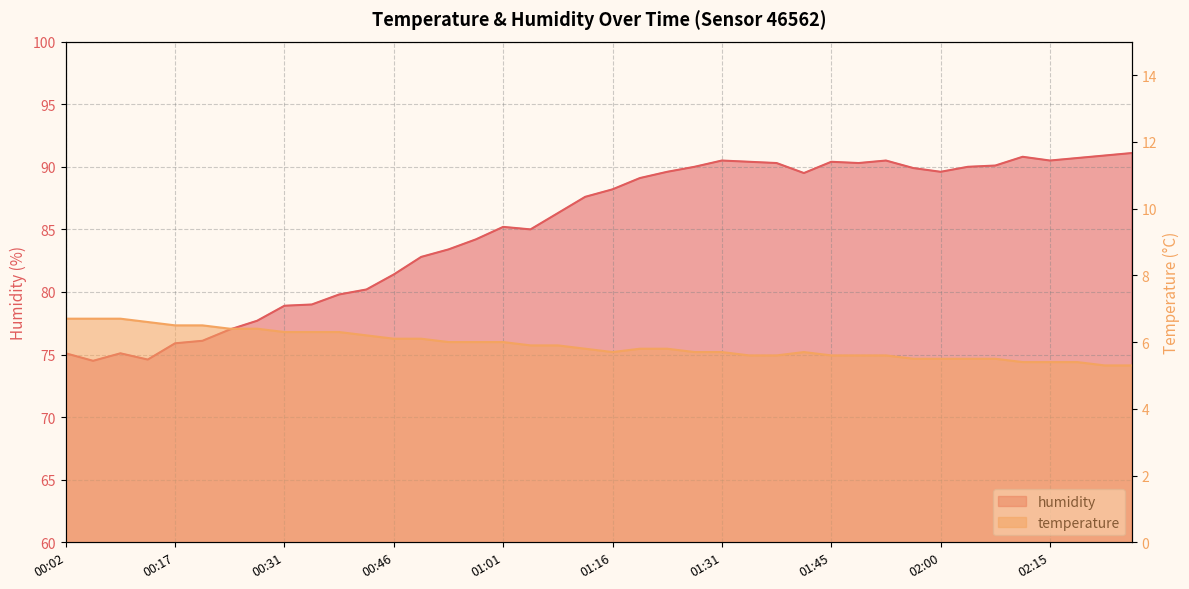

What is the spread (max minus min) of values at 00:31?

72.6